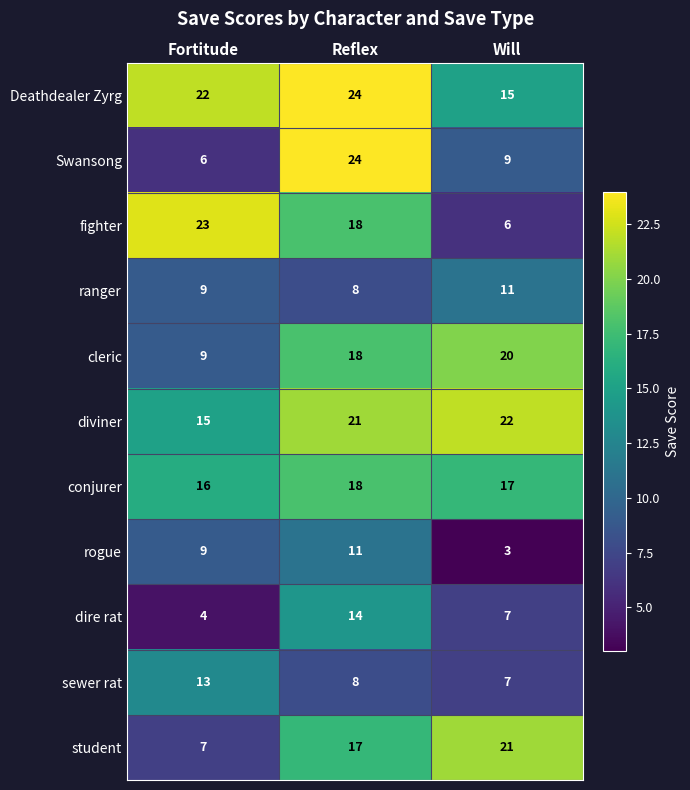

The Deathdealer Zyrg series shows 22 at Fortitude. True or false?

True